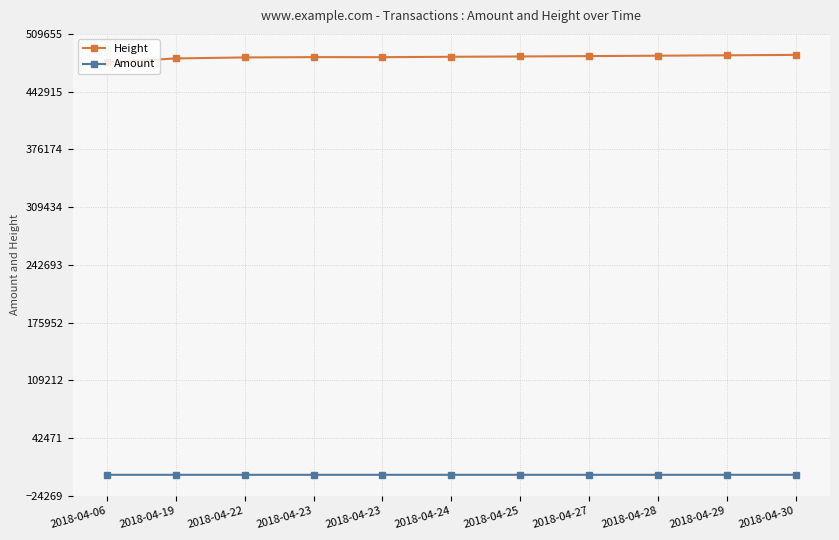

How many series are shown in this chart?

2